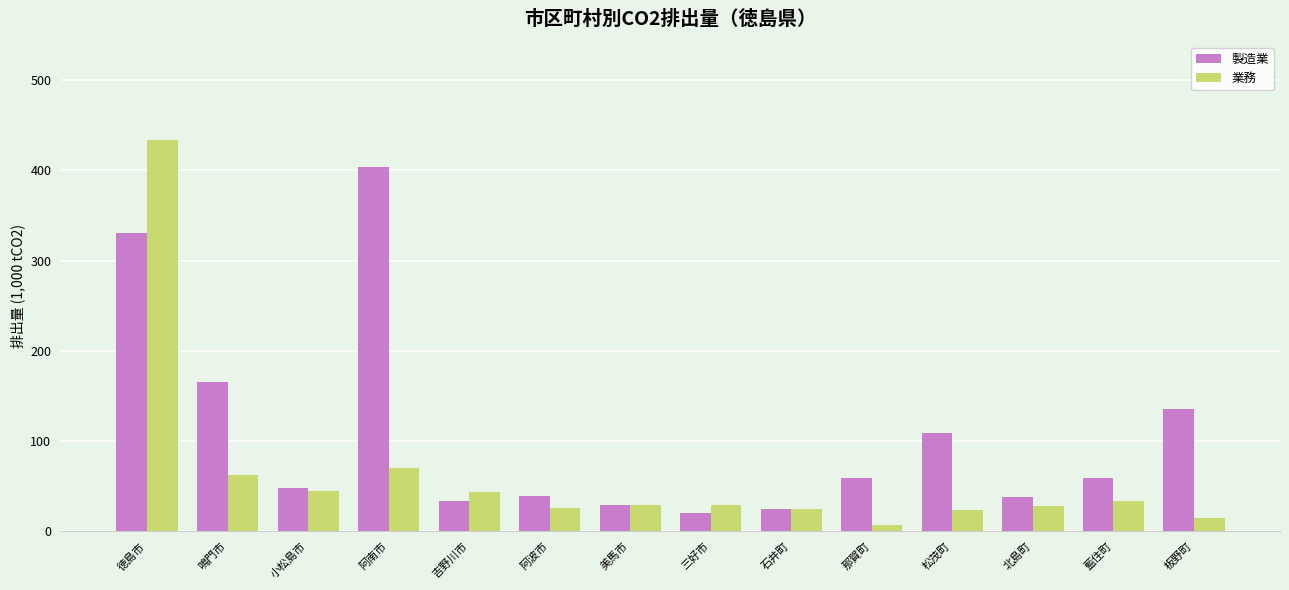

At which label is 製造業 closest to 212?

鳴門市